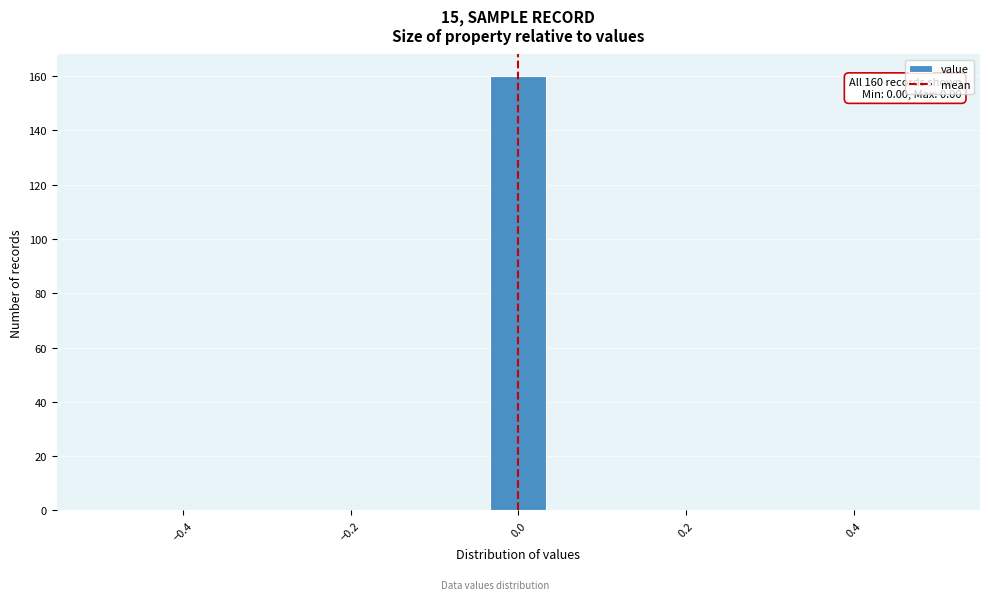

Read against the x-axis, roughly where is the centre of the tallest bar?

0.00